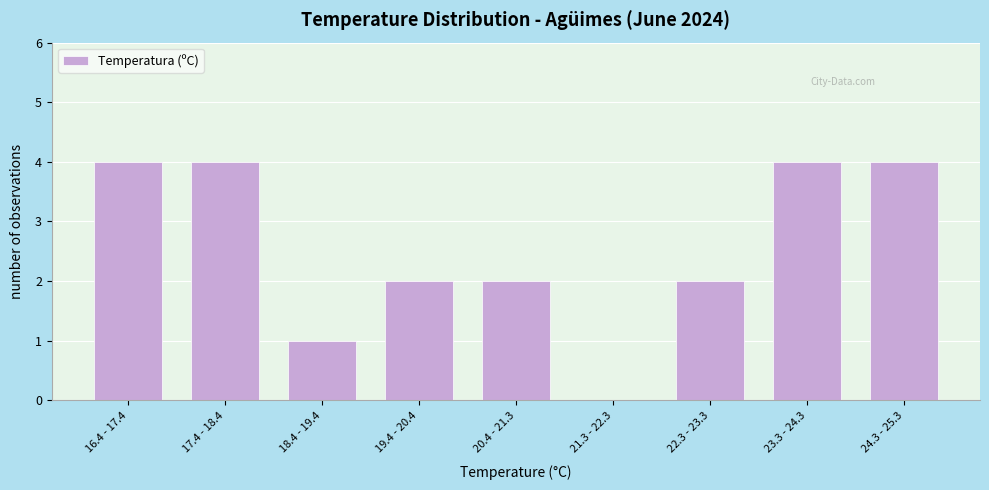

Reading right to left, extract all data points from this chart.

24.3 - 25.3=4	23.3 - 24.3=4	22.3 - 23.3=2	21.3 - 22.3=0	20.4 - 21.3=2	19.4 - 20.4=2	18.4 - 19.4=1	17.4 - 18.4=4	16.4 - 17.4=4